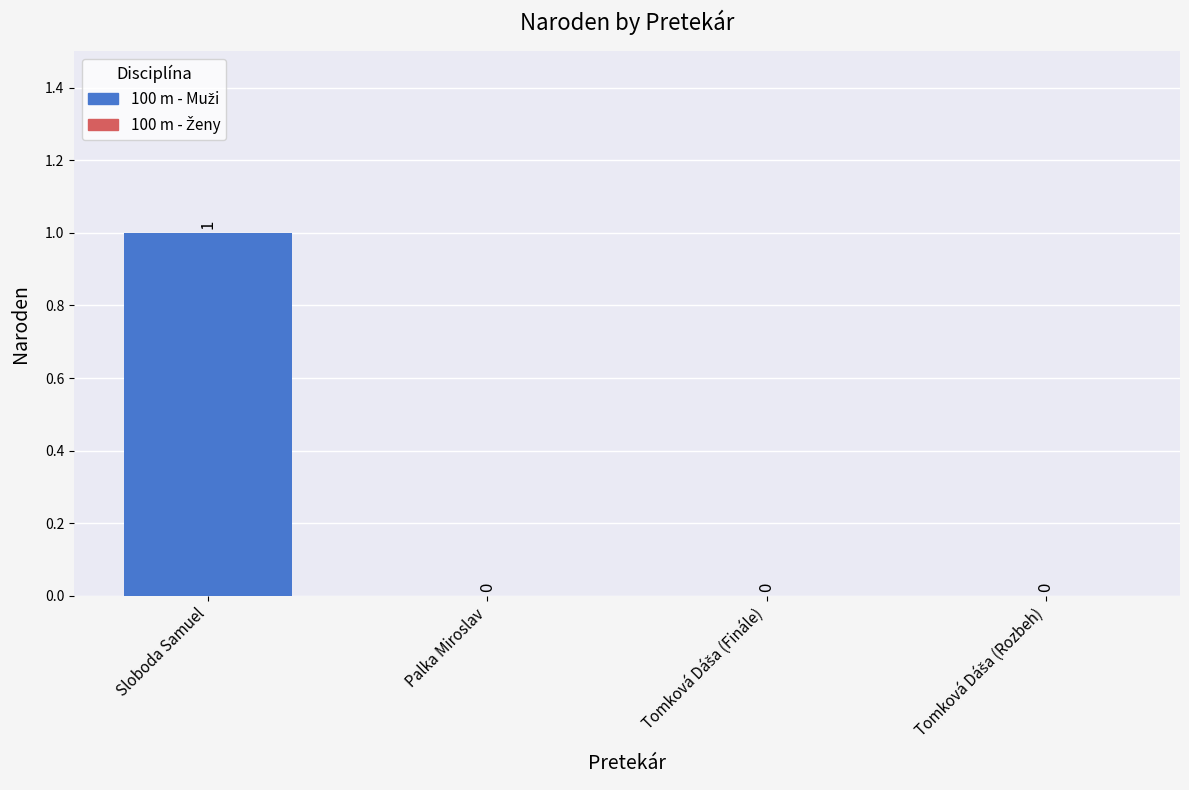

Which category has the highest value across all series?

Sloboda Samuel